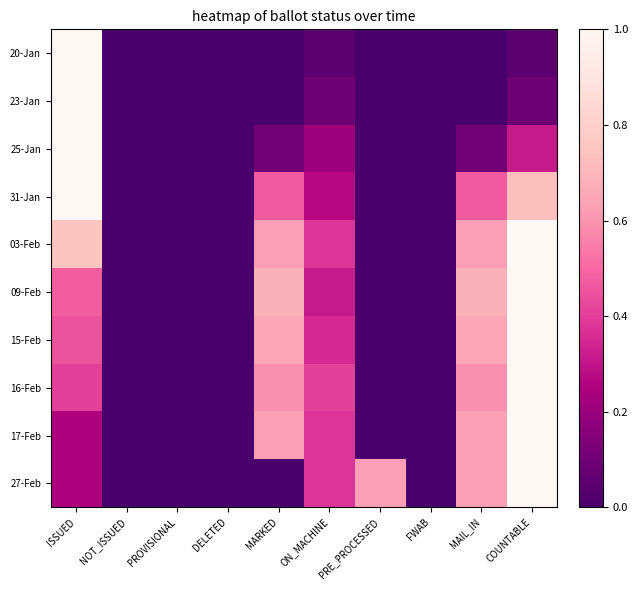

Reading right to left, what are all the values shown in this chart?

20-Jan: COUNTABLE=0.0	MAIL_IN=0.0	FWAB=0.0	PRE_PROCESSED=0.0	ON_MACHINE=0.0	MARKED=0.0	DELETED=0.0	PROVISIONAL=0.0	NOT_ISSUED=0.0	ISSUED=1.0
23-Jan: COUNTABLE=0.1	MAIL_IN=0.0	FWAB=0.0	PRE_PROCESSED=0.0	ON_MACHINE=0.1	MARKED=0.0	DELETED=0.0	PROVISIONAL=0.0	NOT_ISSUED=0.0	ISSUED=1.0
25-Jan: COUNTABLE=0.3	MAIL_IN=0.1	FWAB=0.0	PRE_PROCESSED=0.0	ON_MACHINE=0.2	MARKED=0.1	DELETED=0.0	PROVISIONAL=0.0	NOT_ISSUED=0.0	ISSUED=1.0
31-Jan: COUNTABLE=0.7	MAIL_IN=0.5	FWAB=0.0	PRE_PROCESSED=0.0	ON_MACHINE=0.3	MARKED=0.5	DELETED=0.0	PROVISIONAL=0.0	NOT_ISSUED=0.0	ISSUED=1.0
03-Feb: COUNTABLE=1.0	MAIL_IN=0.6	FWAB=0.0	PRE_PROCESSED=0.0	ON_MACHINE=0.4	MARKED=0.6	DELETED=0.0	PROVISIONAL=0.0	NOT_ISSUED=0.0	ISSUED=0.8
09-Feb: COUNTABLE=1.0	MAIL_IN=0.7	FWAB=0.0	PRE_PROCESSED=0.0	ON_MACHINE=0.3	MARKED=0.7	DELETED=0.0	PROVISIONAL=0.0	NOT_ISSUED=0.0	ISSUED=0.5
15-Feb: COUNTABLE=1.0	MAIL_IN=0.7	FWAB=0.0	PRE_PROCESSED=0.0	ON_MACHINE=0.3	MARKED=0.7	DELETED=0.0	PROVISIONAL=0.0	NOT_ISSUED=0.0	ISSUED=0.5
16-Feb: COUNTABLE=1.0	MAIL_IN=0.6	FWAB=0.0	PRE_PROCESSED=0.0	ON_MACHINE=0.4	MARKED=0.6	DELETED=0.0	PROVISIONAL=0.0	NOT_ISSUED=0.0	ISSUED=0.4
17-Feb: COUNTABLE=1.0	MAIL_IN=0.6	FWAB=0.0	PRE_PROCESSED=0.0	ON_MACHINE=0.4	MARKED=0.6	DELETED=0.0	PROVISIONAL=0.0	NOT_ISSUED=0.0	ISSUED=0.2
27-Feb: COUNTABLE=1.0	MAIL_IN=0.6	FWAB=0.0	PRE_PROCESSED=0.6	ON_MACHINE=0.4	MARKED=0.0	DELETED=0.0	PROVISIONAL=0.0	NOT_ISSUED=0.0	ISSUED=0.2